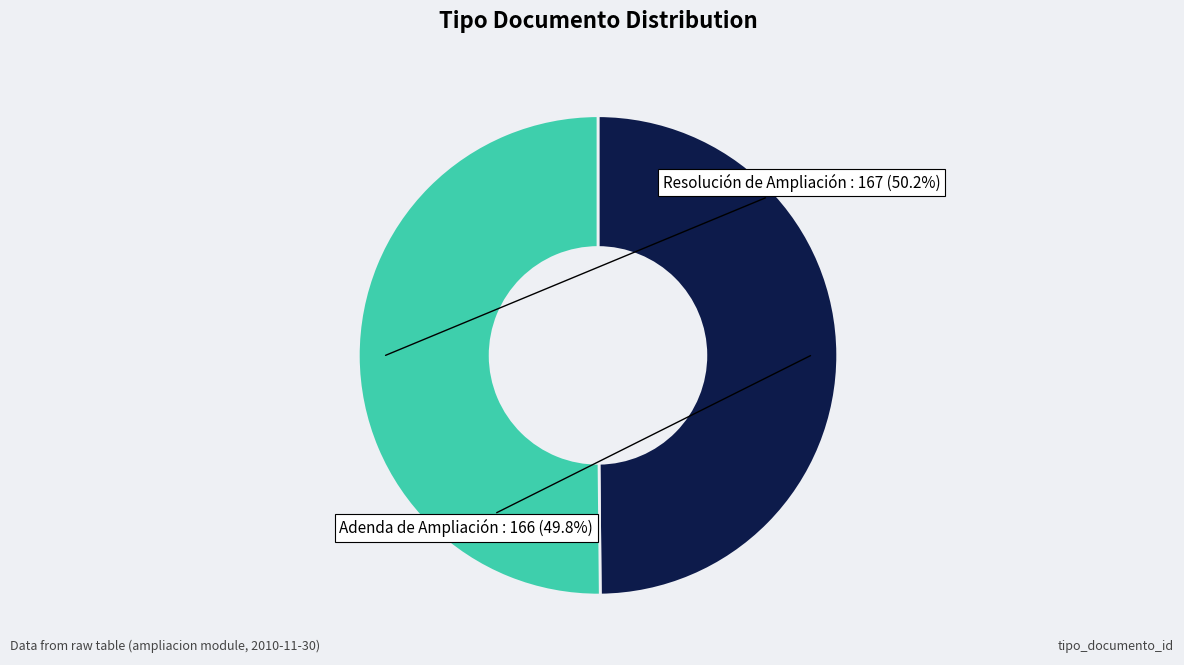

Does any single category account for the majority?

Yes